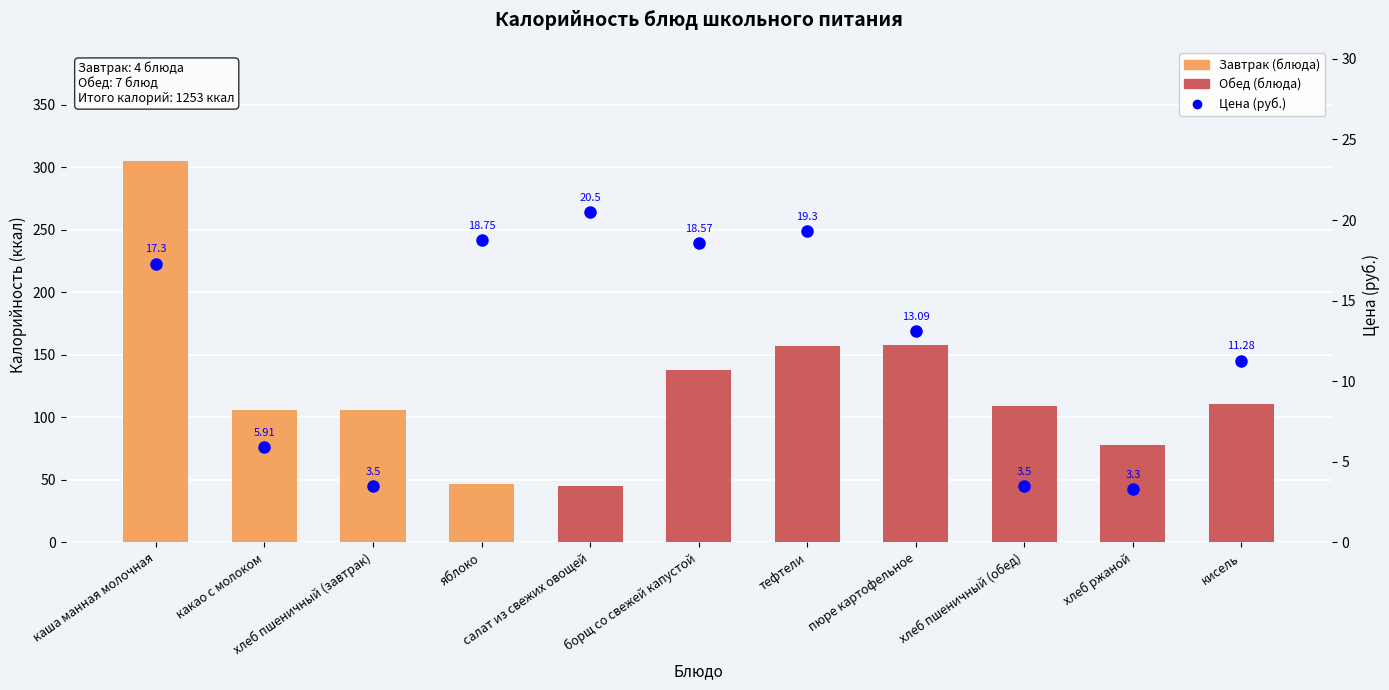

At which category does the chart reach its peak across all series?

каша манная молочная